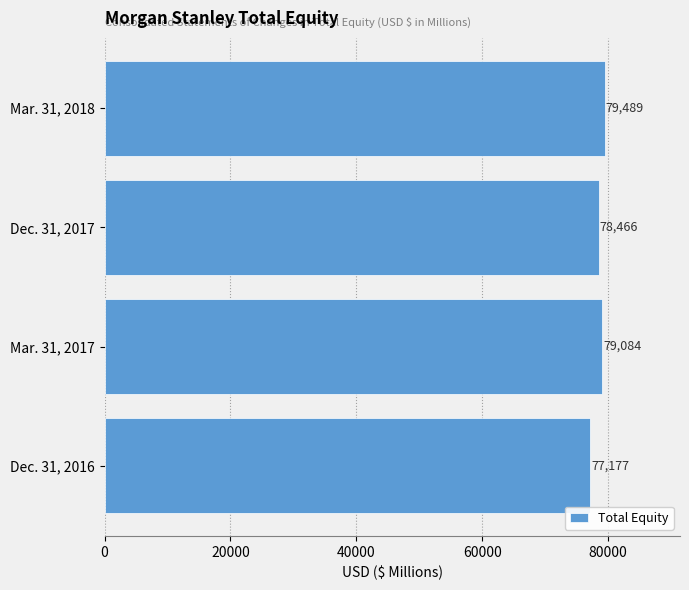

What is the average value?

78554